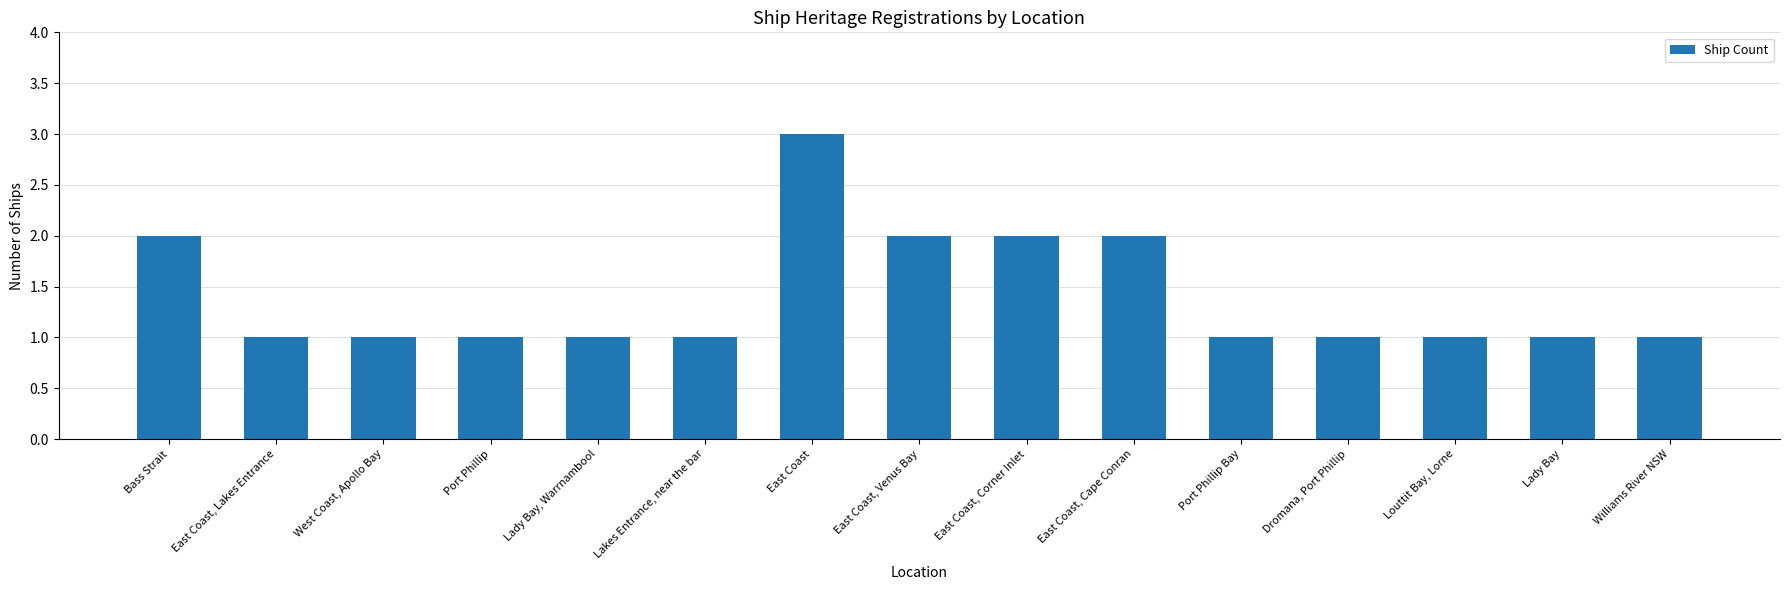

The value at Louttit Bay, Lorne is 1. True or false?

True